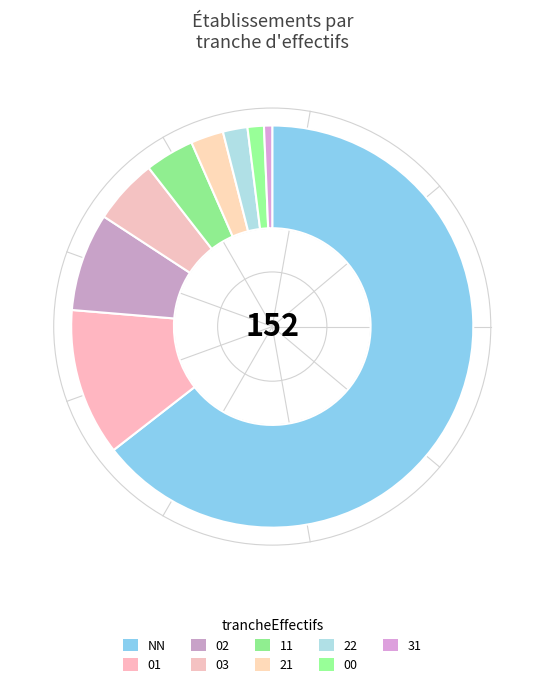

Is 03 the majority of the pie?

No